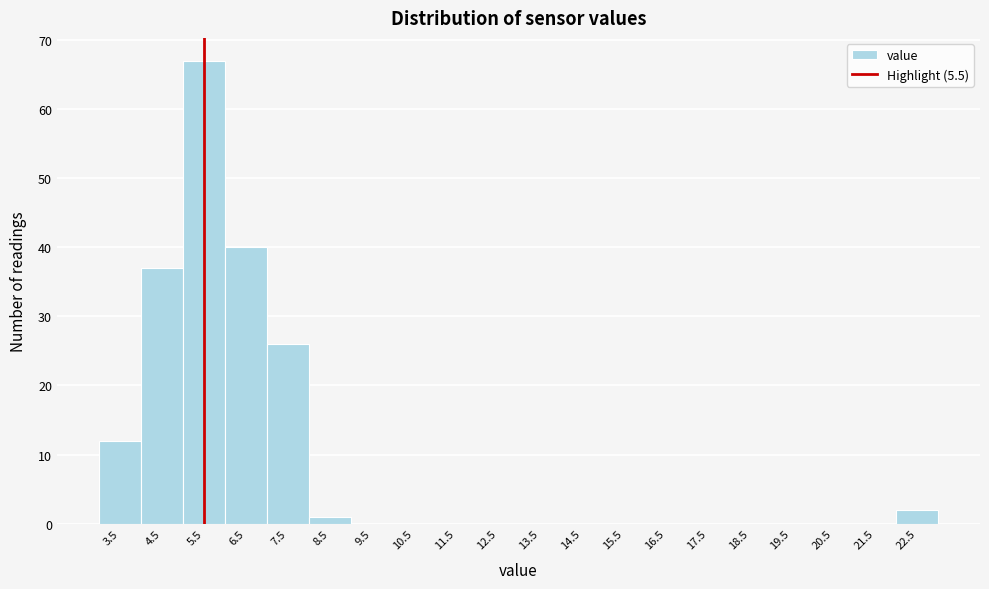

How tall is the bar that spans 5 to 6 on the x-axis? The values are not printed on the chart, so give them approximately, as read against the axis.

67